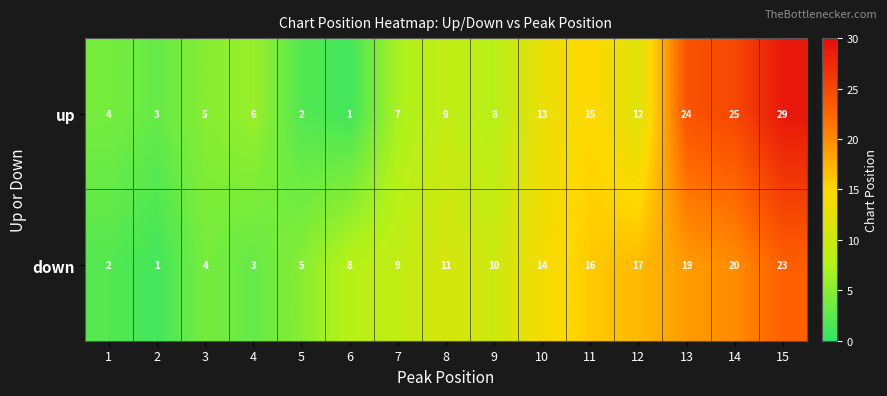

What is the maximum value for down?

23